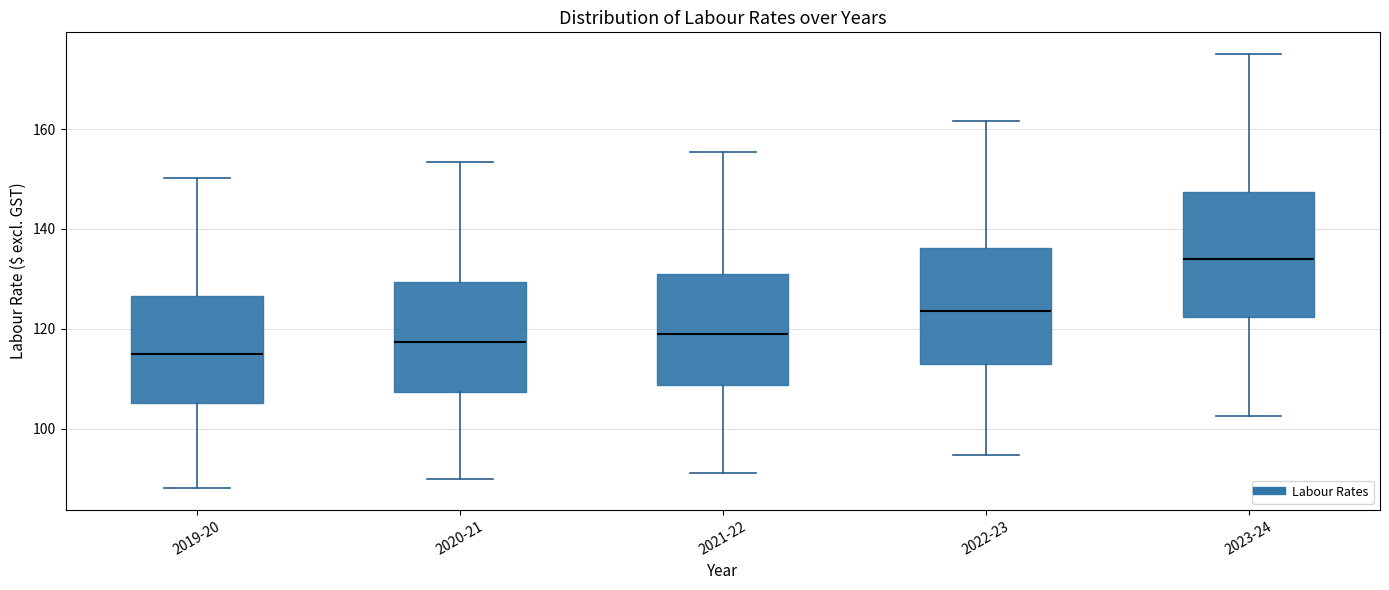

Reading left to right, read every box against the y-axis: the position of its median line, the range the box covers, and the ends of its whiskers. The values are not printed on the chart, so give them approximately, as read against the axis.

2019-20: median 114, box 106 to 126, whiskers 88 to 150
2020-21: median 118, box 108 to 130, whiskers 90 to 154
2021-22: median 118, box 108 to 130, whiskers 92 to 156
2022-23: median 124, box 112 to 136, whiskers 94 to 162
2023-24: median 134, box 122 to 148, whiskers 102 to 176